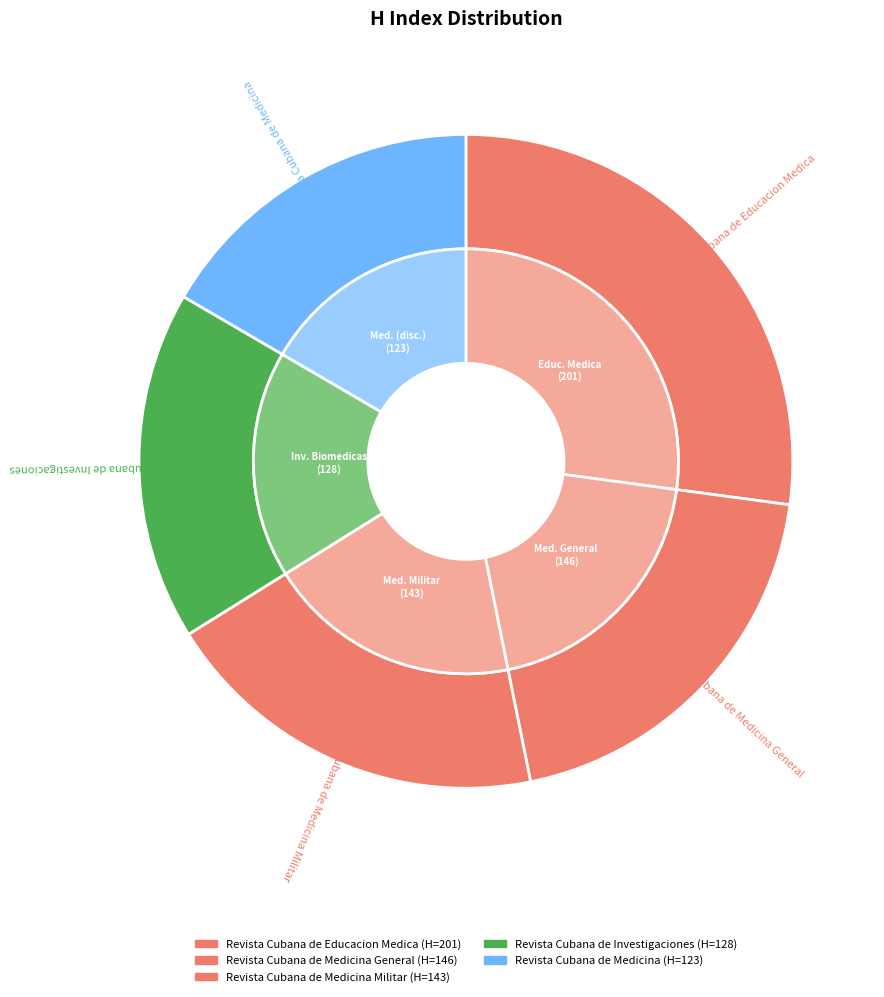

Does any single category account for the majority?

No